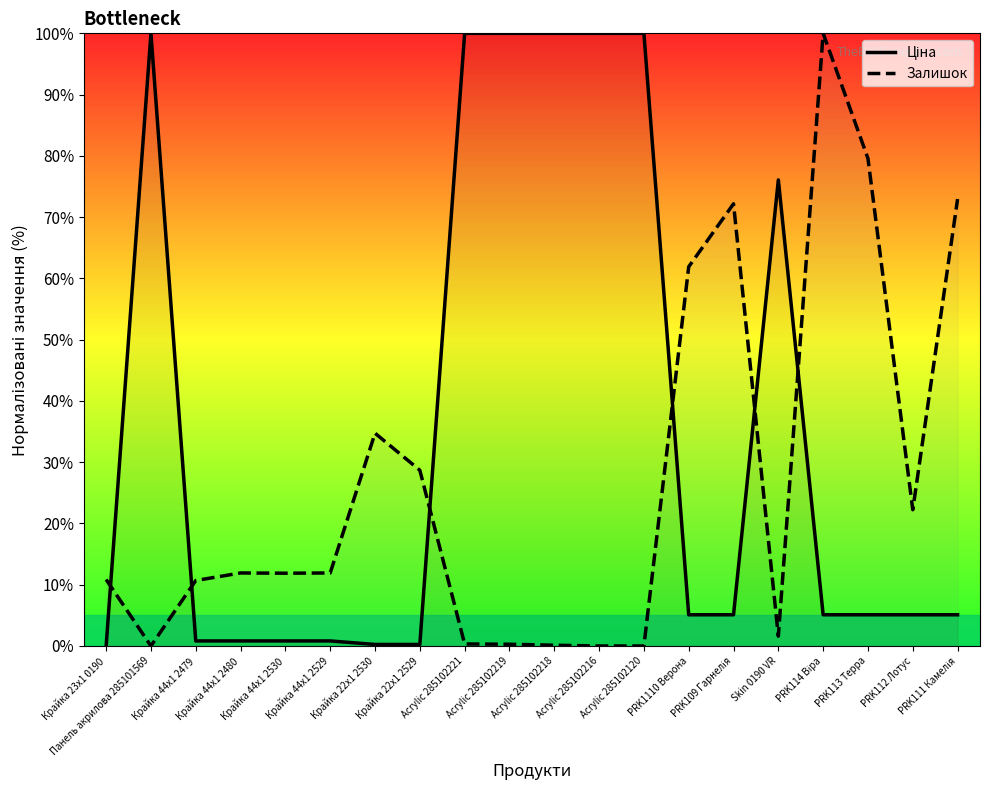

At which category does the chart reach its minimum across all series?

Крайка 23x1 0190